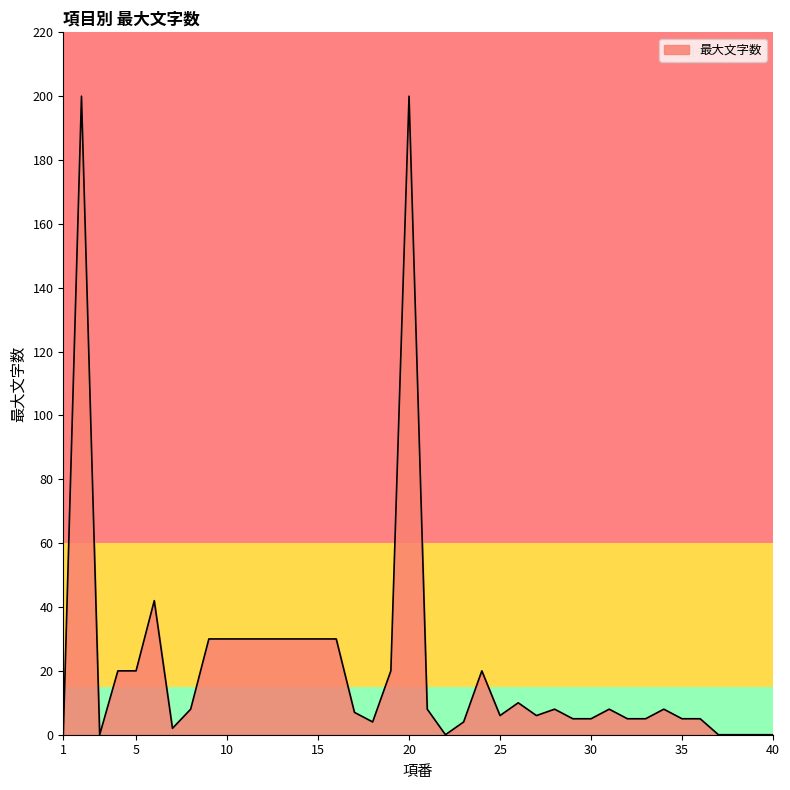

What is the difference between the maximum and minimum values?

200